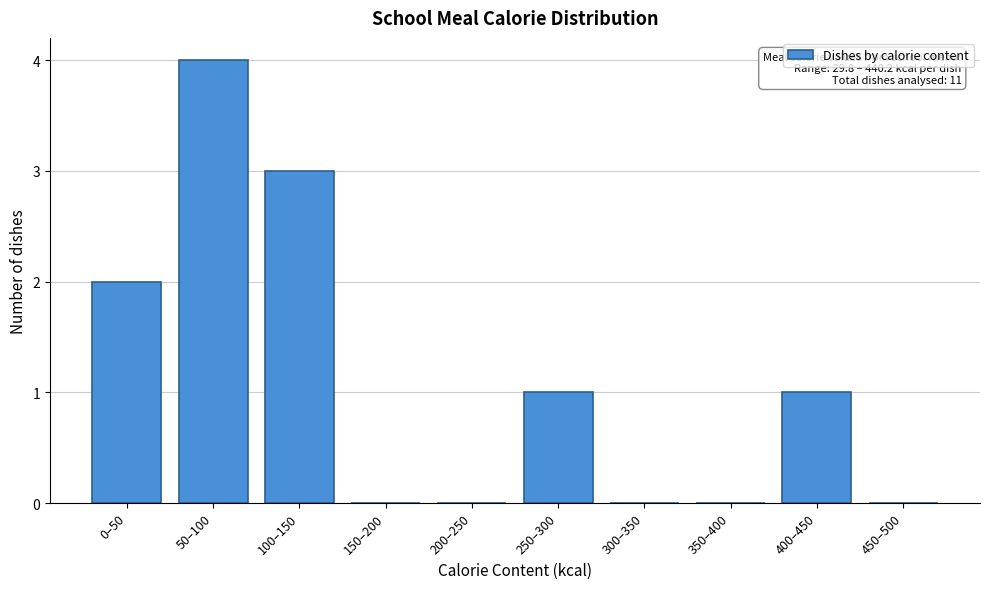

Reading right to left, what are all the values shown in this chart?

450–500=0	400–450=1	350–400=0	300–350=0	250–300=1	200–250=0	150–200=0	100–150=3	50–100=4	0–50=2